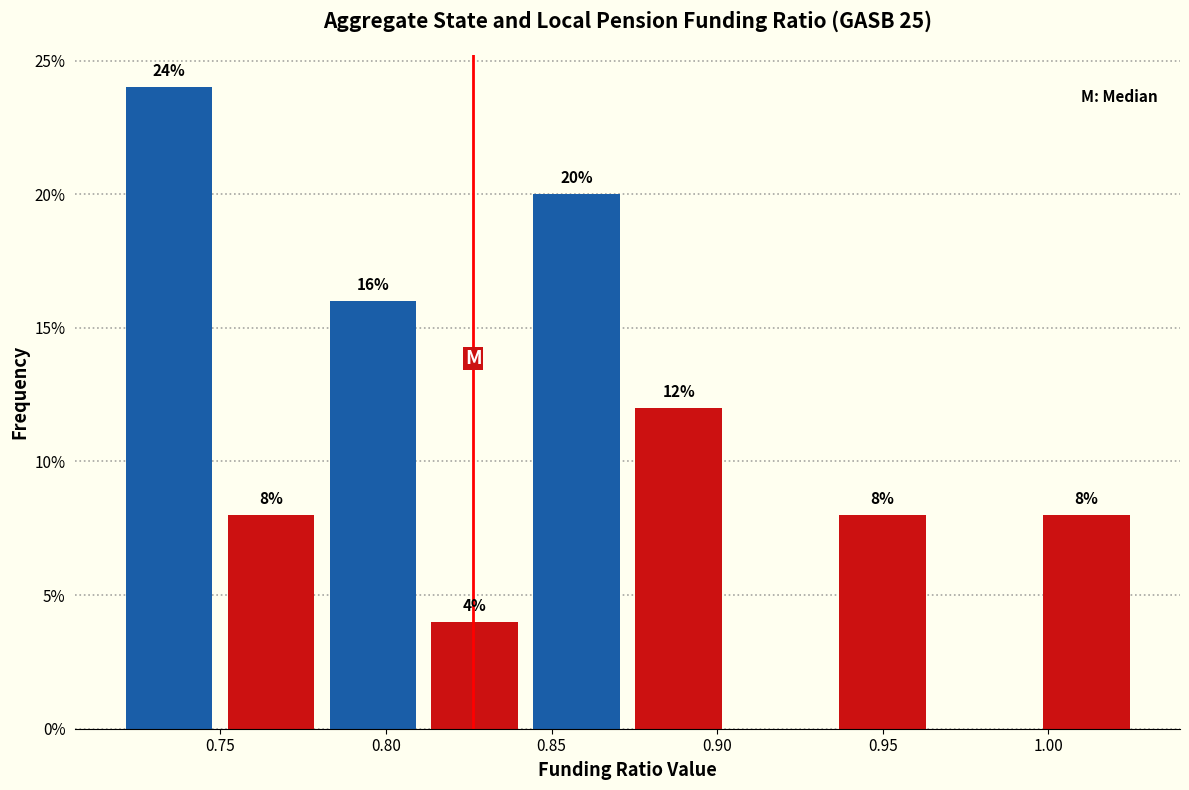

Which range on the x-axis has the tallest bar?

0.720 to 0.750